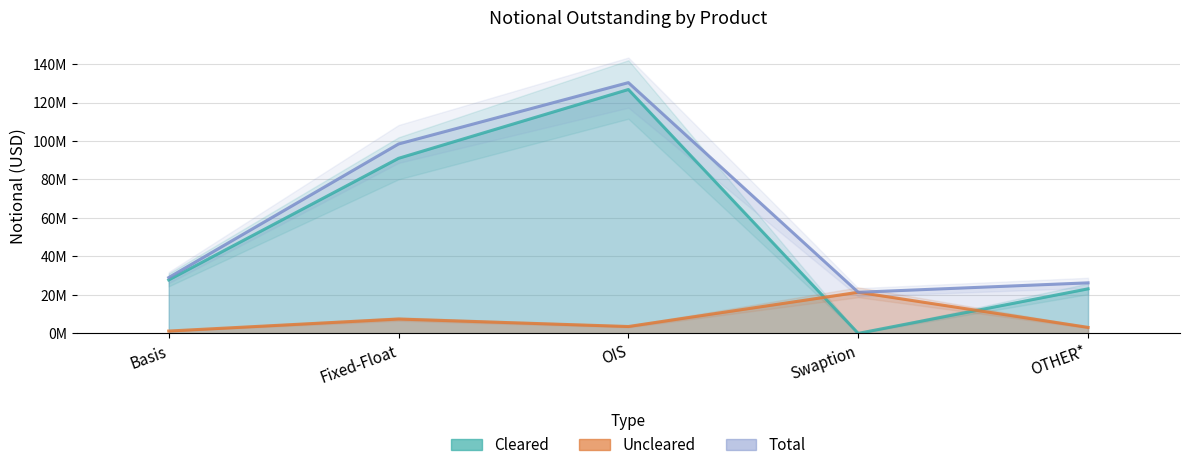

True or false: Uncleared has a value of 3577325 at OIS.

True